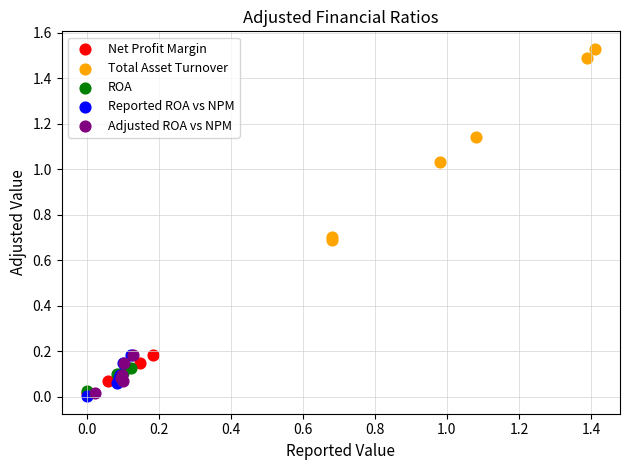

Which series has the widest spread of Y values?

Total Asset Turnover